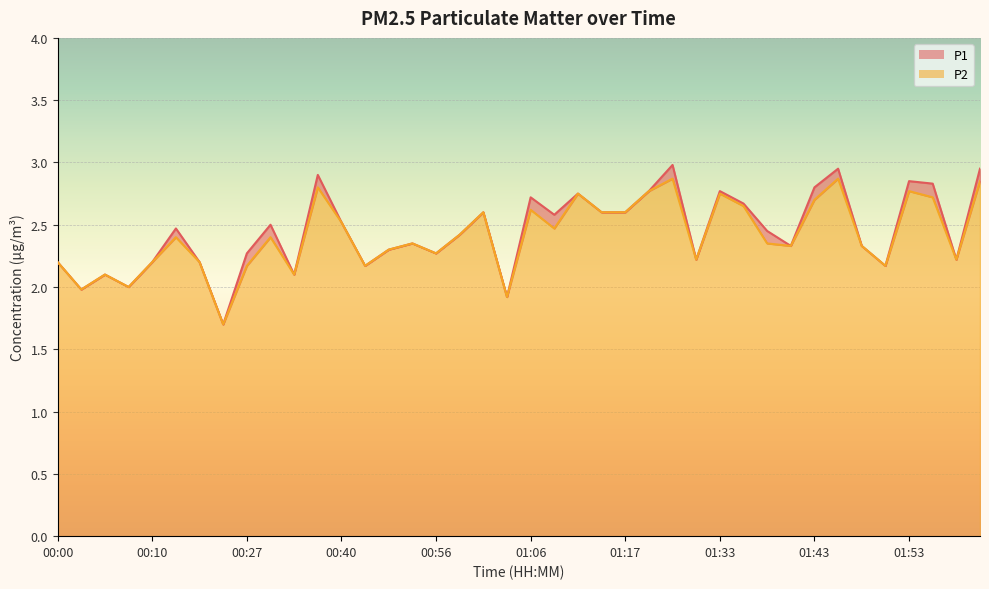

What position from the right is 02:07?

2